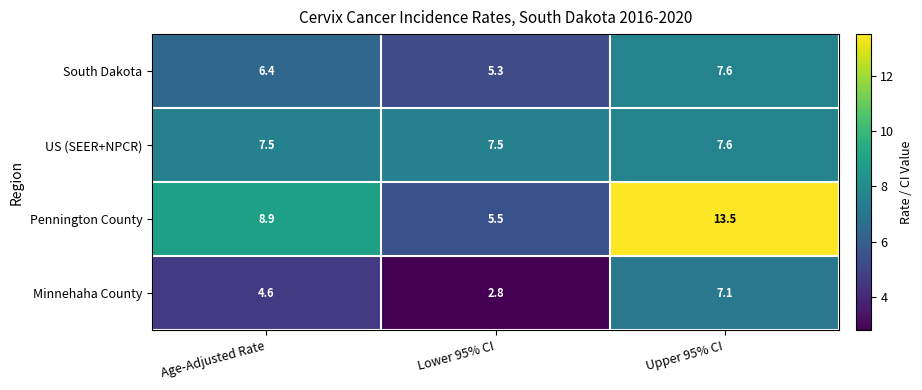

Between Lower 95% CI and Upper 95% CI, which series saw the biggest shift?

Pennington County